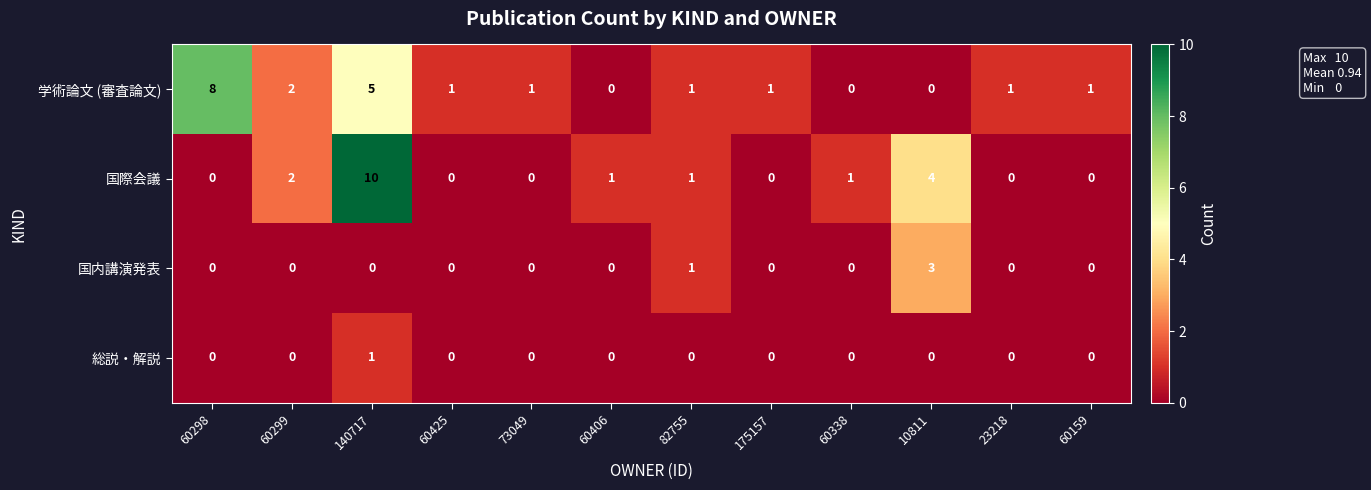

How many distinct data groups are displayed?

4